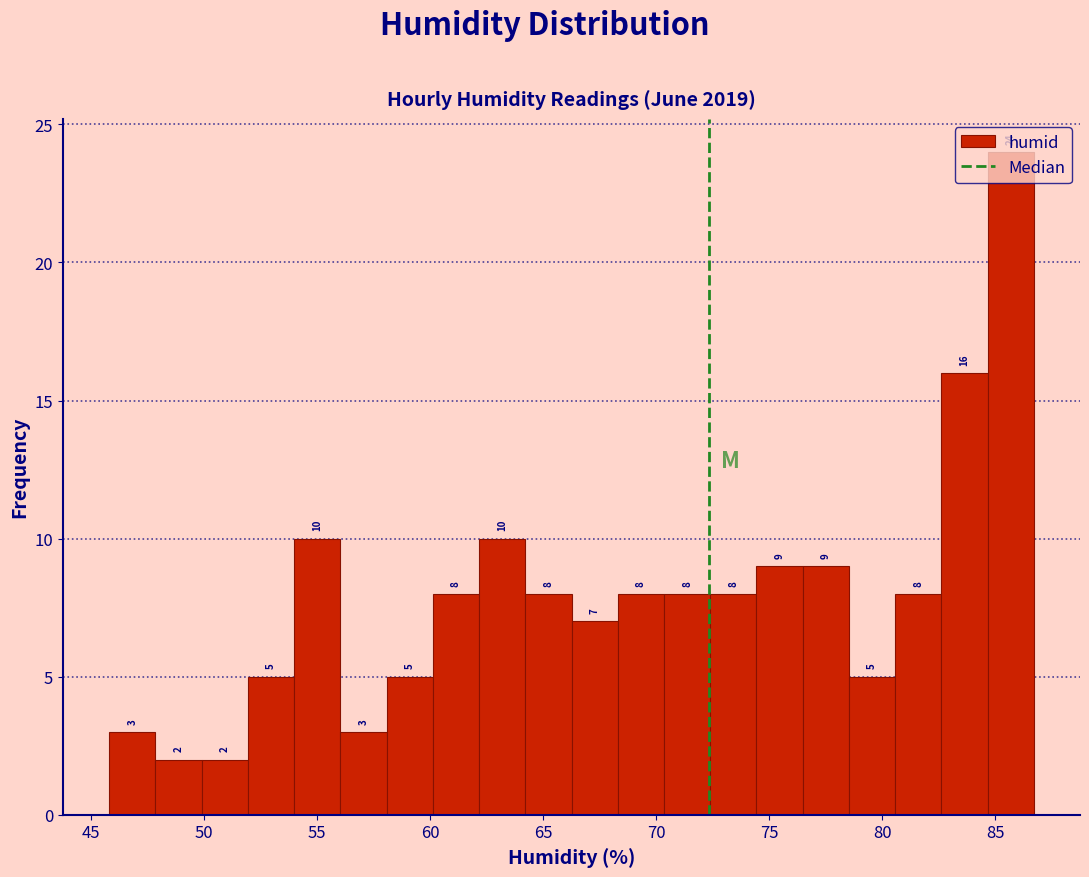

What is the height of the bar covering 84.5 to 86.5 on the x-axis? The bar edges are not printed on the chart, so give them approximately, as read against the axis.

24